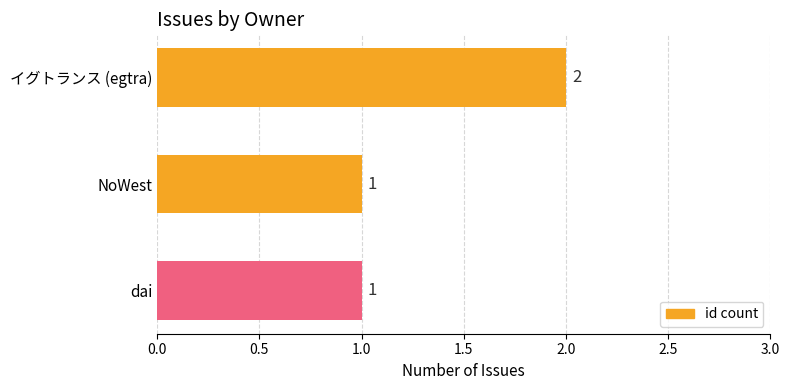

Which category has the highest value across all series?

イグトランス (egtra)